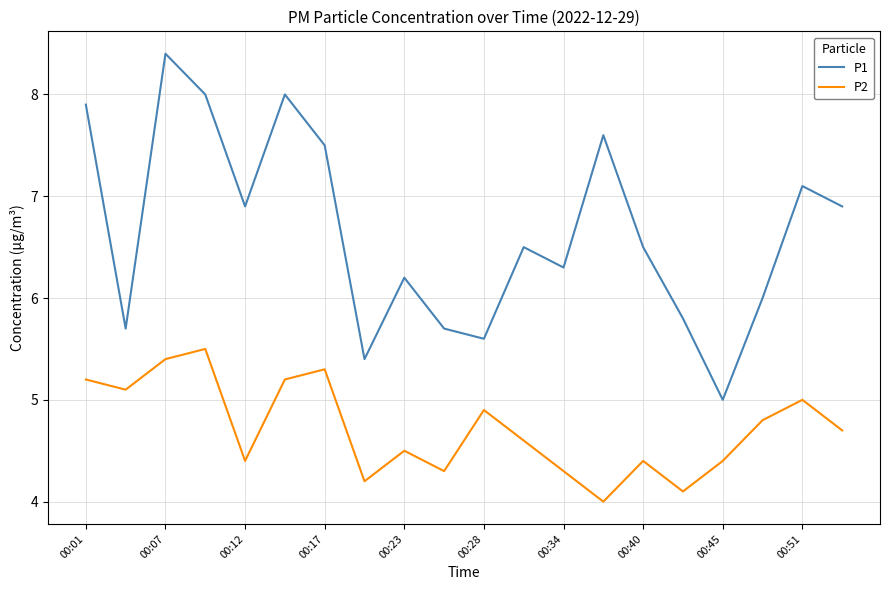

List the series in order of their overall mean, highest first.

P1, P2